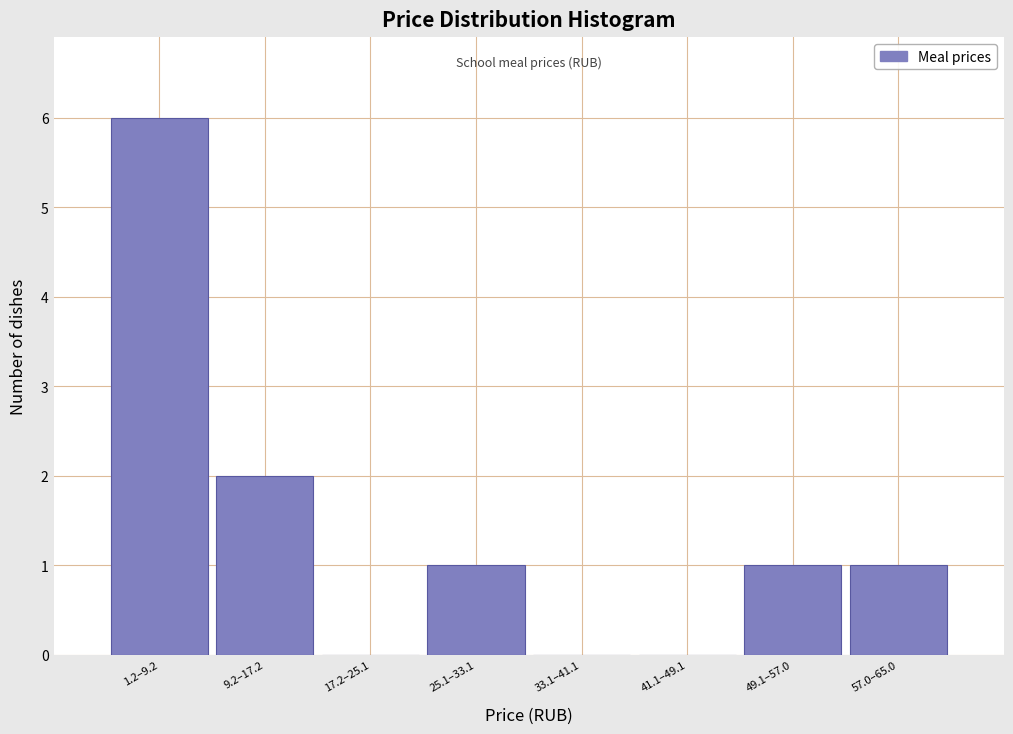

Reading left to right, list all the values displayed in this chart.

1.2–9.2=6	9.2–17.2=2	17.2–25.1=0	25.1–33.1=1	33.1–41.1=0	41.1–49.1=0	49.1–57.0=1	57.0–65.0=1